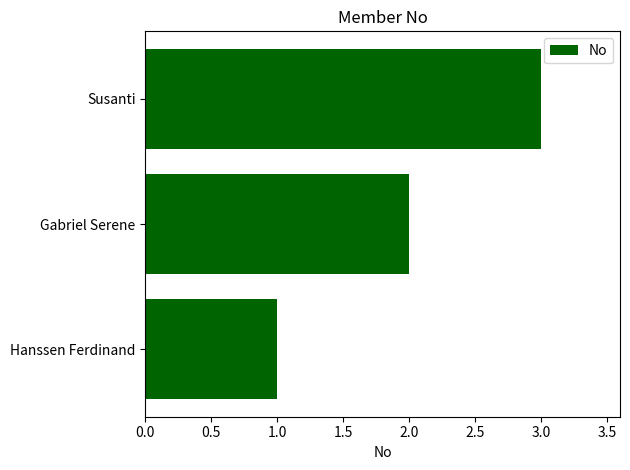

The chart shows a value of 2 at Hanssen Ferdinand. True or false?

False